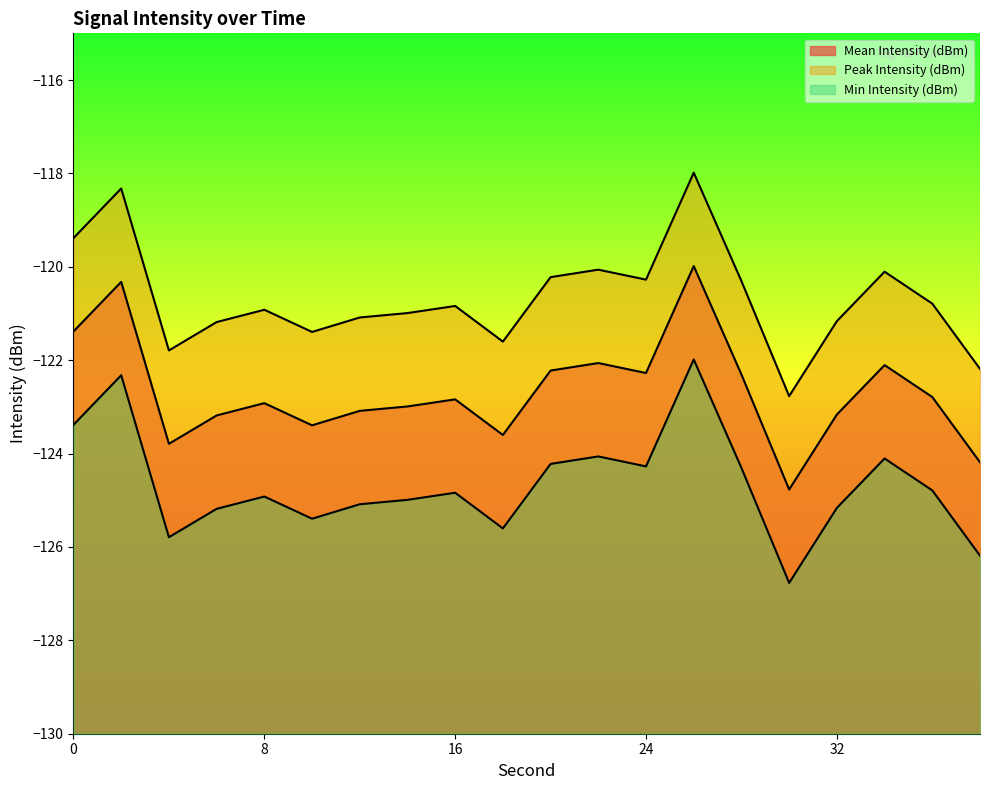

True or false: Min Intensity (dBm) and Peak Intensity (dBm) cross at least once.

False